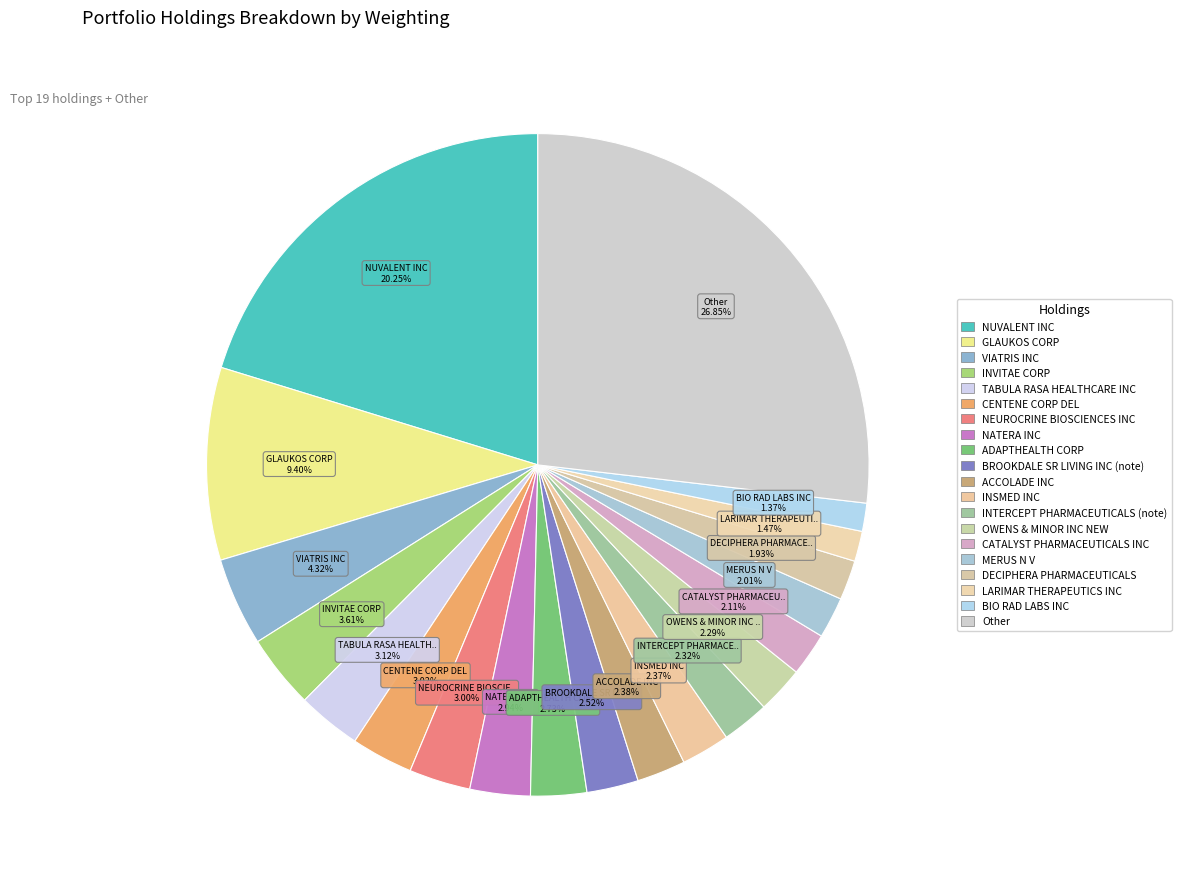

To the nearest percent, what is the difference between the INTERCEPT PHARMACEUTICALS (note) and CENTENE CORP DEL slice percentages?

1%